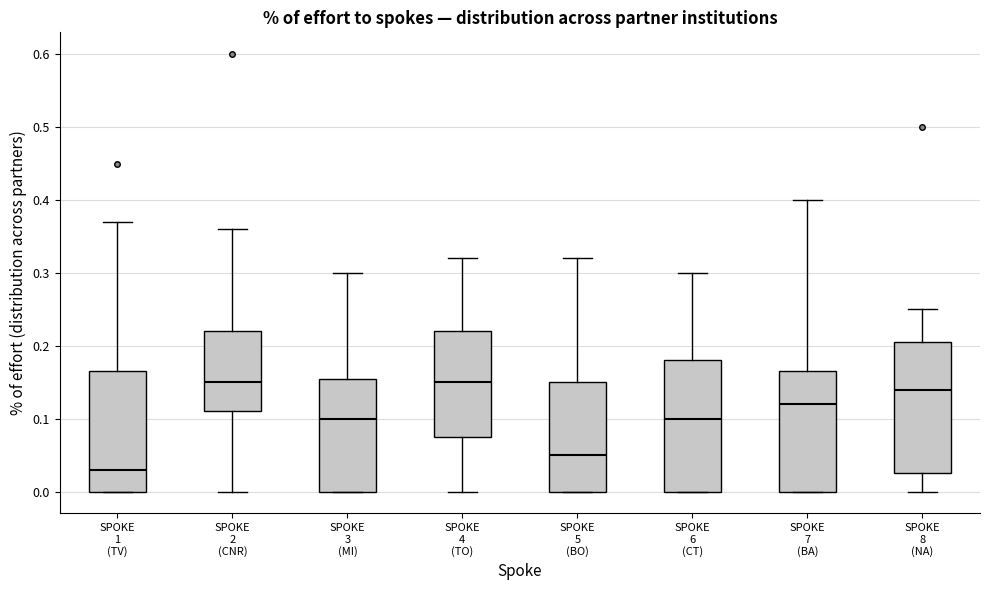

Reading left to right, transcribe this box plot: for each box, give where its median line is, the range the box spans, and where its two whiskers end, as read against the y-axis. The values are not printed on the chart, so give them approximately, as read against the axis.

SPOKE 1 (TV): median 0.03, box 0.00 to 0.17, whiskers 0.00 to 0.37
SPOKE 2 (CNR): median 0.15, box 0.11 to 0.22, whiskers 0.00 to 0.36
SPOKE 3 (MI): median 0.10, box 0.00 to 0.16, whiskers 0.00 to 0.30
SPOKE 4 (TO): median 0.15, box 0.08 to 0.22, whiskers 0.00 to 0.32
SPOKE 5 (BO): median 0.05, box 0.00 to 0.15, whiskers 0.00 to 0.32
SPOKE 6 (CT): median 0.10, box 0.00 to 0.18, whiskers 0.00 to 0.30
SPOKE 7 (BA): median 0.12, box 0.00 to 0.17, whiskers 0.00 to 0.40
SPOKE 8 (NA): median 0.14, box 0.03 to 0.21, whiskers 0.00 to 0.25